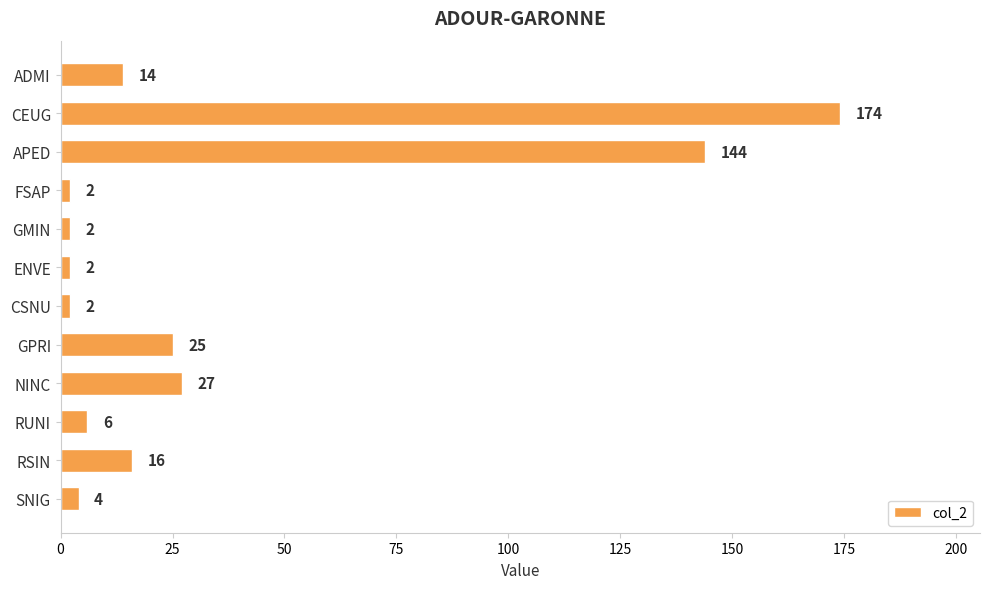

The value at ENVE is 2. True or false?

True